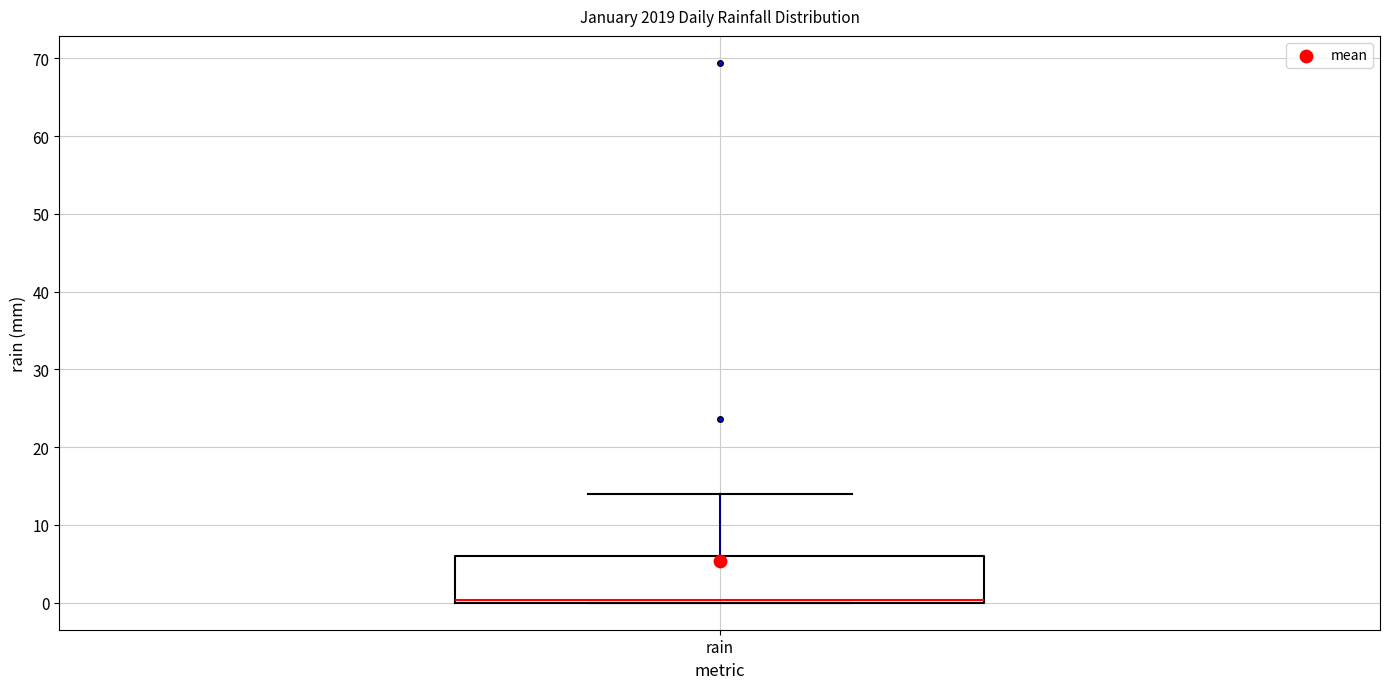

Read this box plot against the y-axis: the position of the median line, the range covered by the box, and the ends of both whiskers. The values are not printed on the chart, so give them approximately, as read against the axis.

median 0 (just above the box's lower edge), box 0 to 6, whiskers 0 to 14